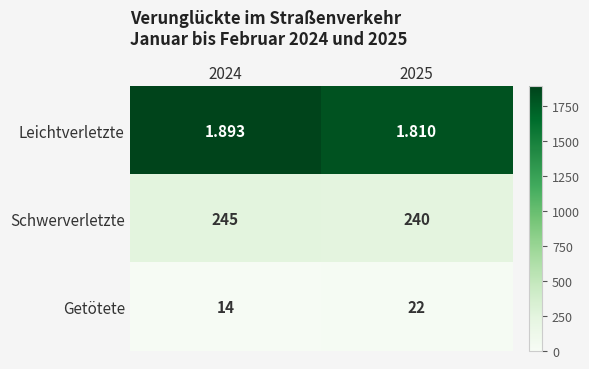

What is the spread (max minus min) of values at 2024?

243.1